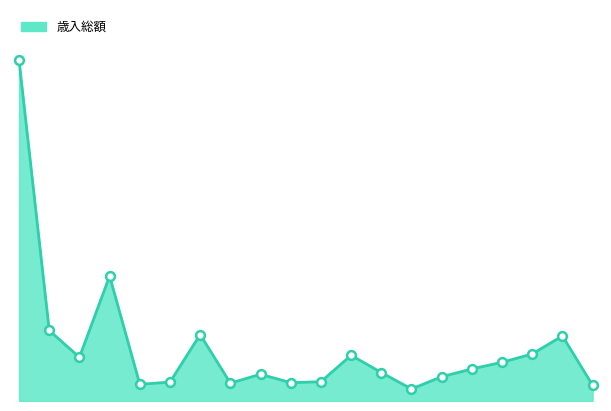

Does the chart have visible grid lines?

No